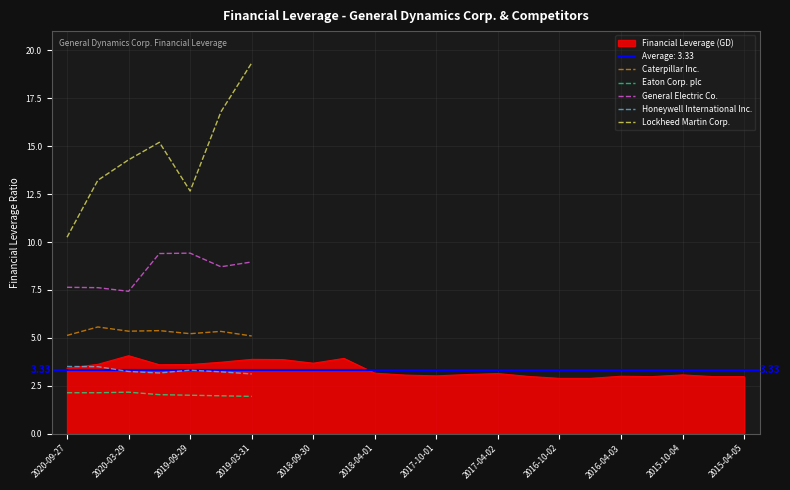

Is the value of Eaton Corp. plc at 2020-09-27 greater than the value of Honeywell International Inc. at 2020-09-27?

No